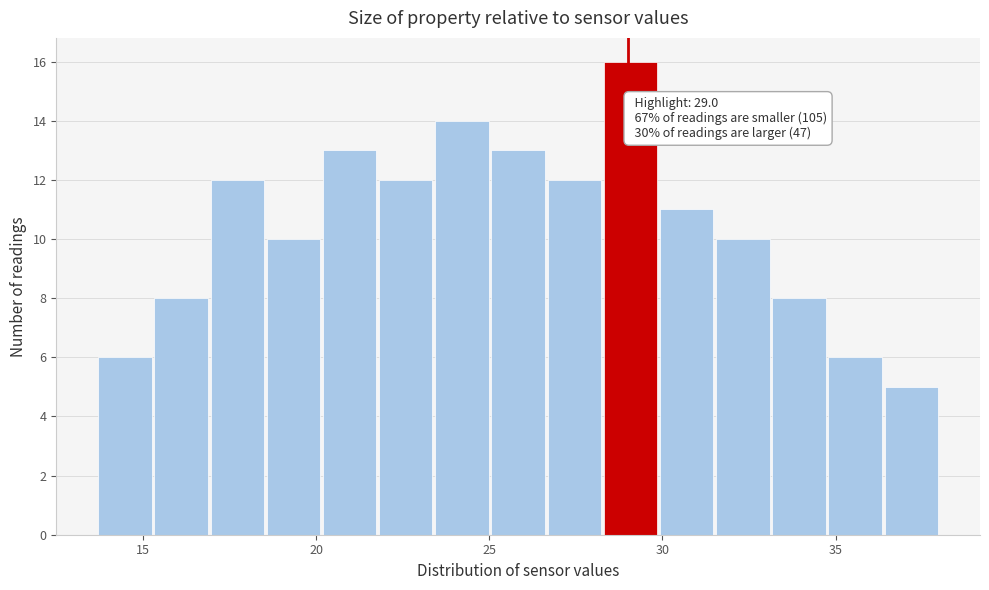

Read against the x-axis, roughly where is the centre of the tallest bar?

29.0